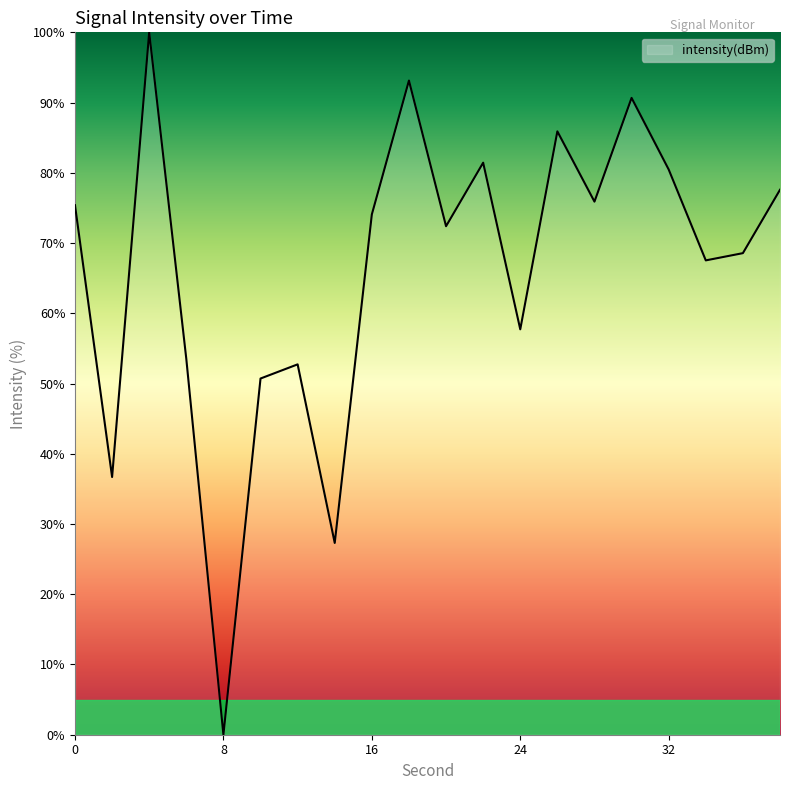

Reading left to right, transcribe all the data shown in this chart.

75.4	36.7	100.0	53.5	0.0	50.7	52.7	27.3	74.1	93.1	72.4	81.4	57.7	85.9	75.9	90.7	80.5	67.5	68.6	77.6